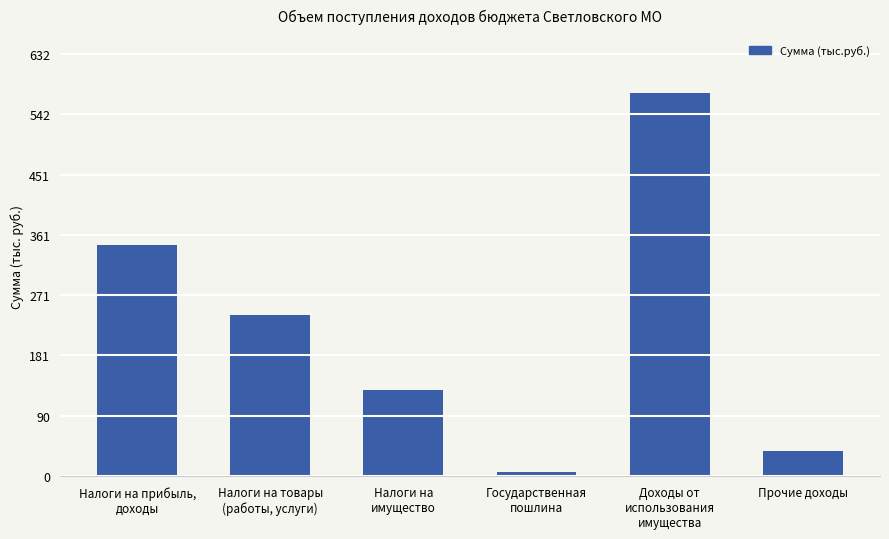

What is the label of the 6th bar from the right?

Налоги на прибыль,
доходы